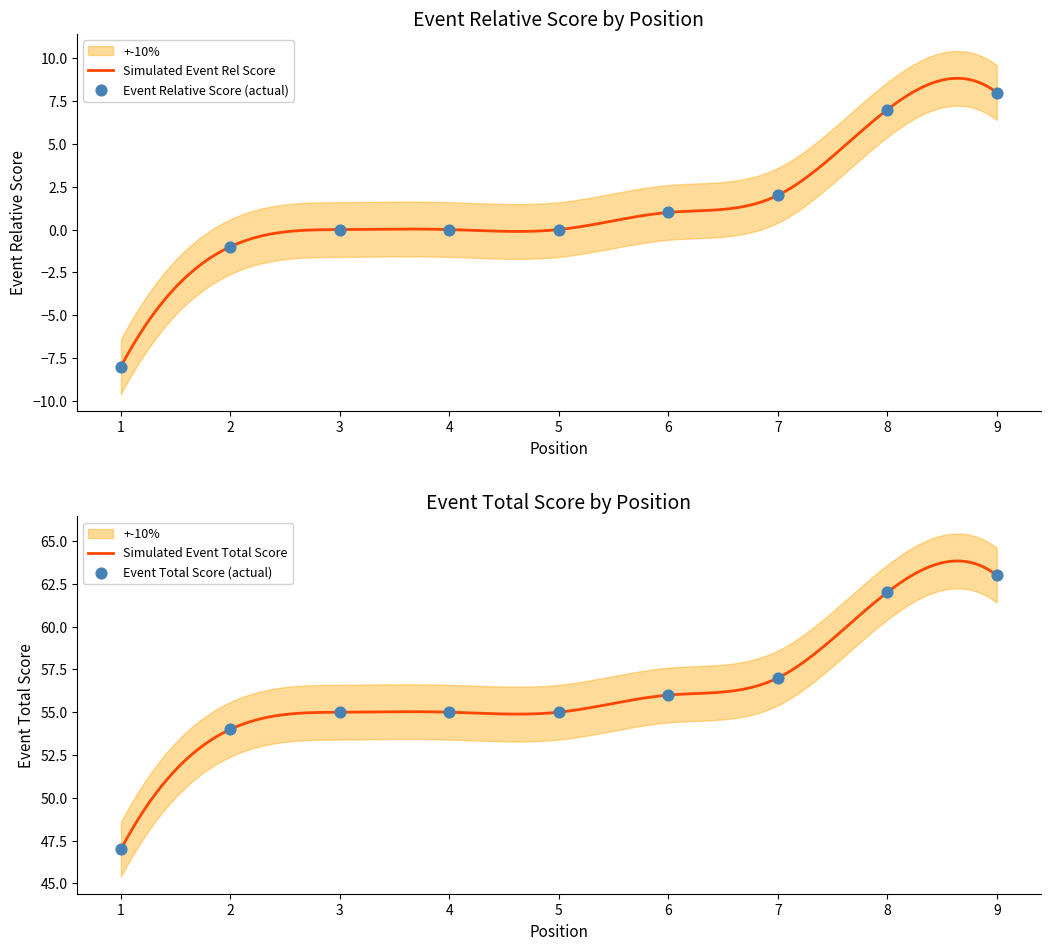

What is the minimum value for Simulated Event Rel Score?

-8.0